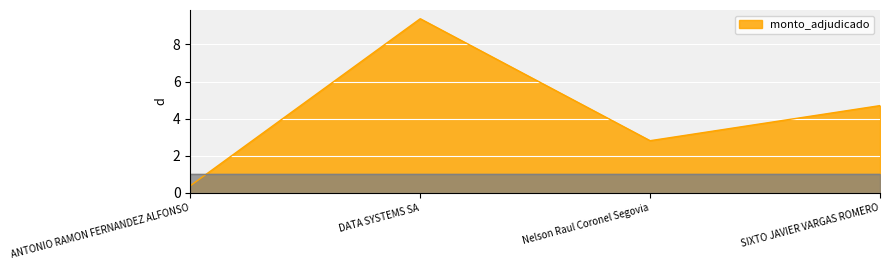

The chart shows a value of 0.4 at ANTONIO RAMON FERNANDEZ ALFONSO. True or false?

True